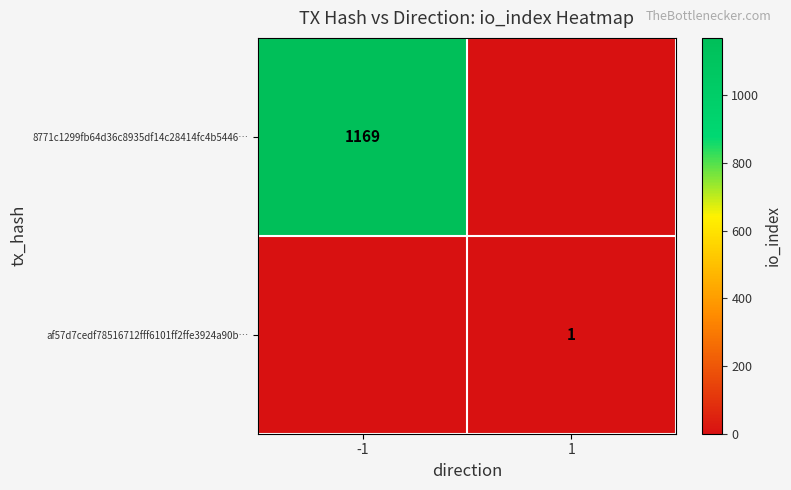

What is the difference between the highest and lowest values at -1?

1169